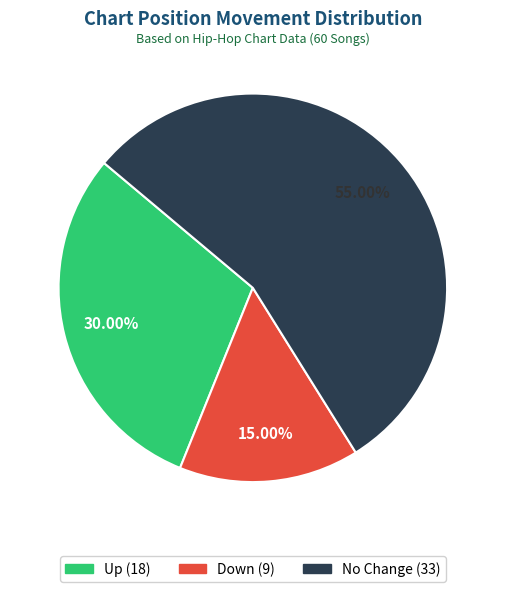

Does any single category account for the majority?

Yes